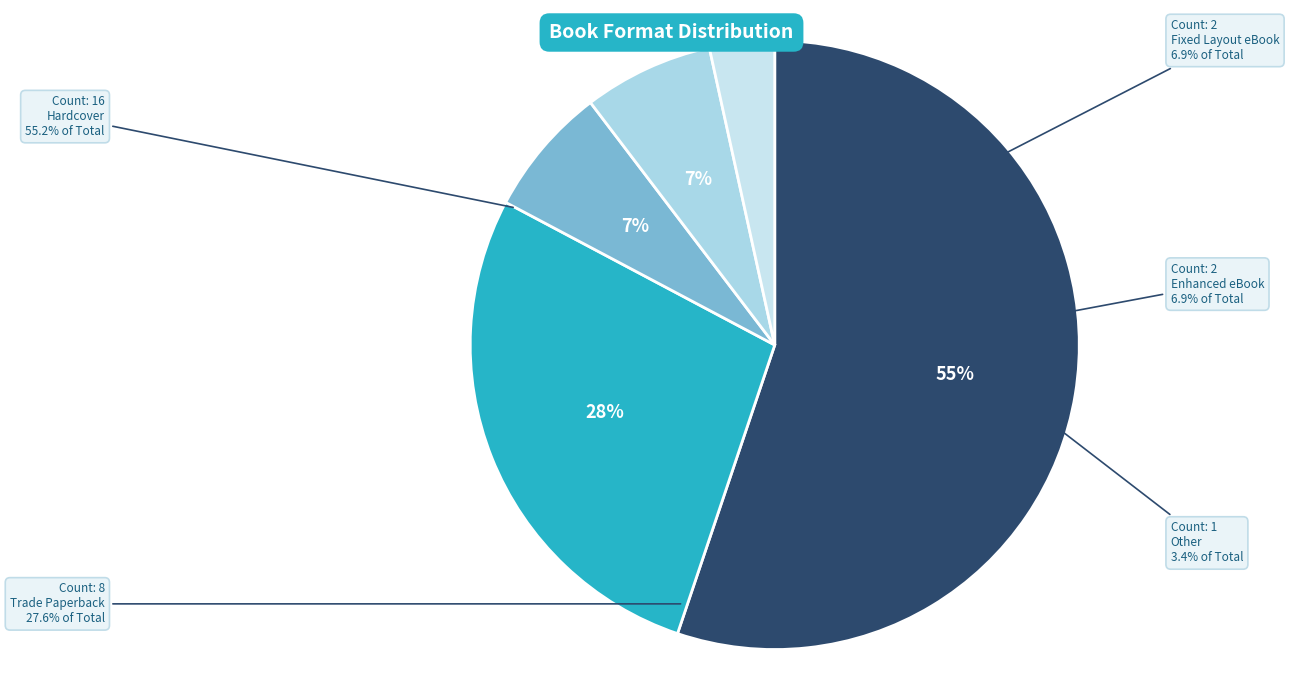

The Other slice represents 1% of the pie. True or false?

False